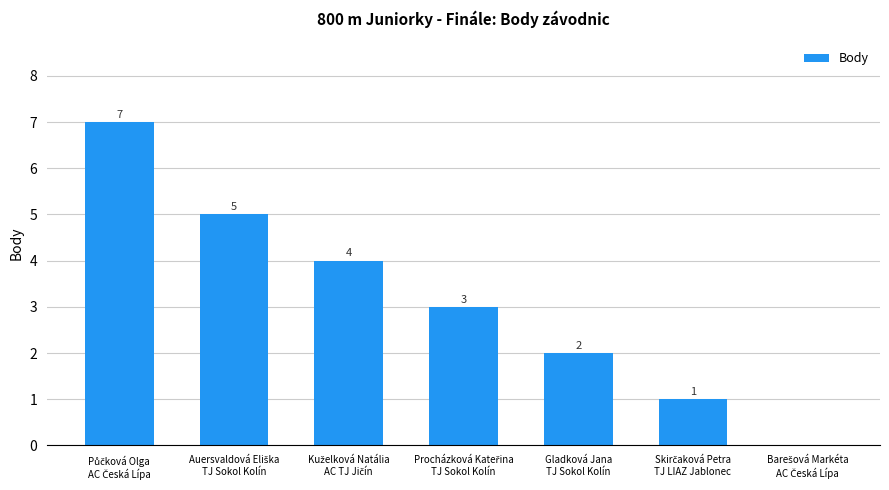

What is the greatest value displayed?

7